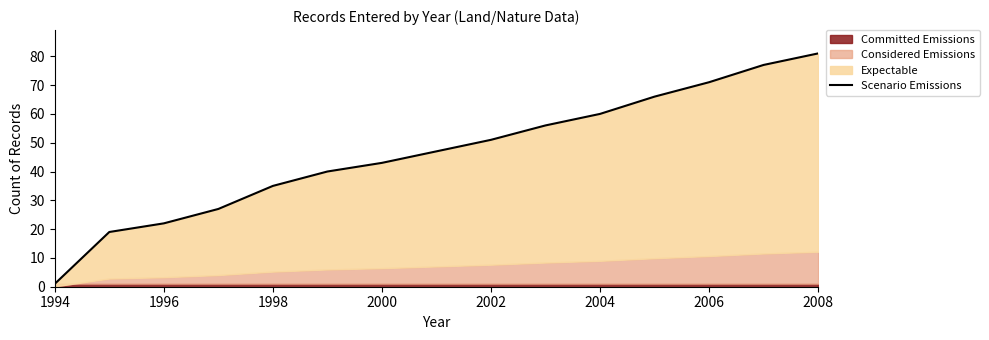

Reading left to right, what are all the values shown in this chart?

1	19	22	27	35	40	43	47	51	56	60	66	71	77	81